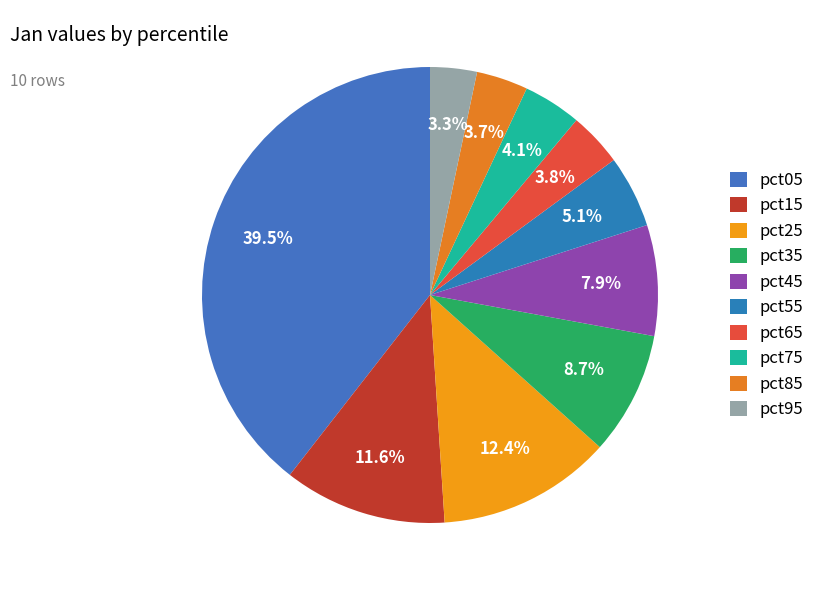

To the nearest percent, what percentage of the pie is pct05?

39%